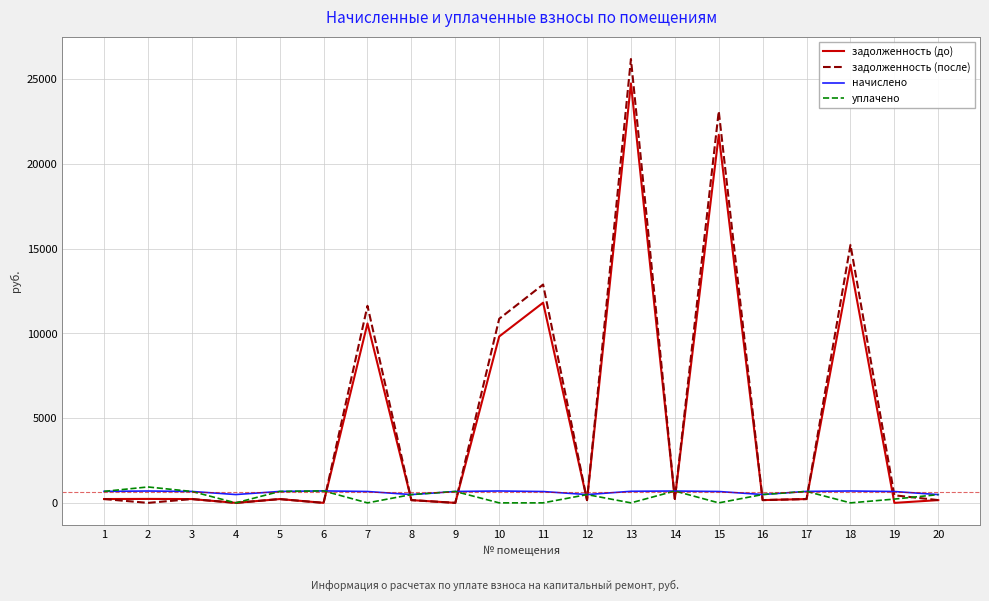

Which series has the largest range (max minus min)?

задолженность (после)